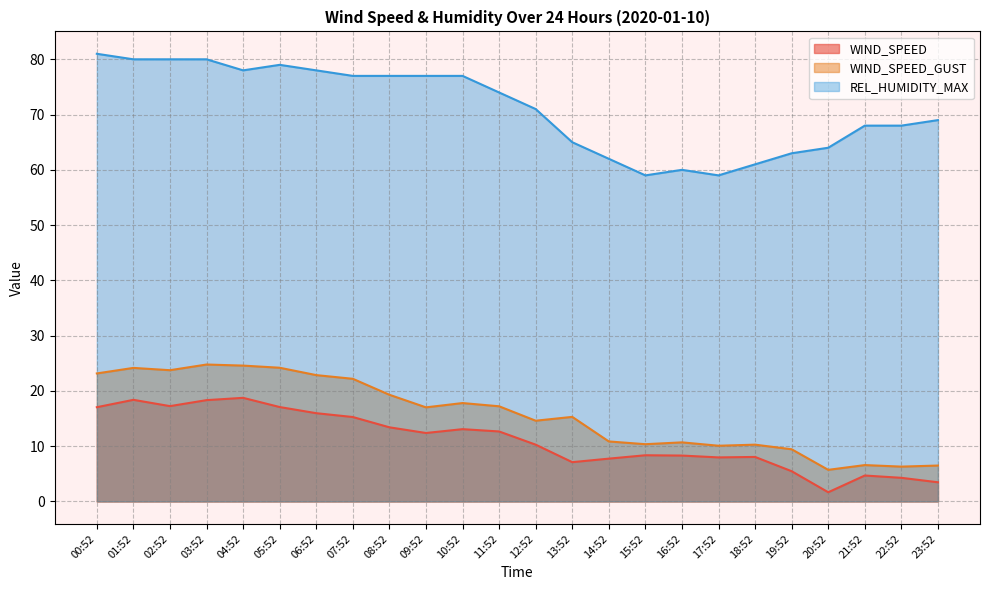

The value of REL_HUMIDITY_MAX at 19:52 is 24.7. True or false?

False